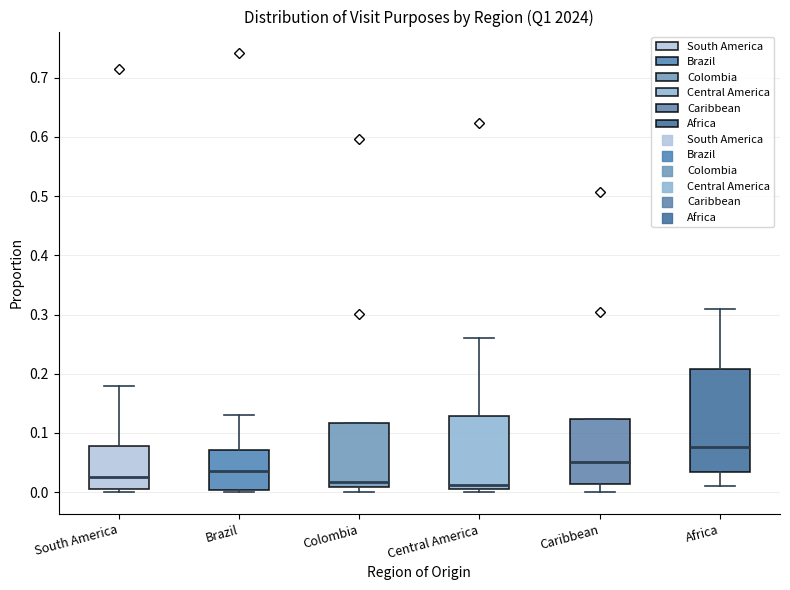

Reading left to right, transcribe this box plot: for each box, give where its median line is, the range the box spans, and where its two whiskers end, as read against the y-axis. The values are not printed on the chart, so give them approximately, as read against the axis.

South America: median 0.03, box 0.00 to 0.08, whiskers 0.00 (just below the box's lower edge) to 0.18
Brazil: median 0.04, box 0.00 to 0.07, whiskers 0.00 (just below the box's lower edge) to 0.13
Colombia: median 0.02, box 0.01 to 0.12, whiskers 0.00 to 0.12
Central America: median 0.01 (just above the box's lower edge), box 0.01 to 0.13, whiskers 0.00 to 0.26
Caribbean: median 0.05, box 0.01 to 0.12, whiskers 0.00 to 0.12
Africa: median 0.08, box 0.03 to 0.21, whiskers 0.01 to 0.31